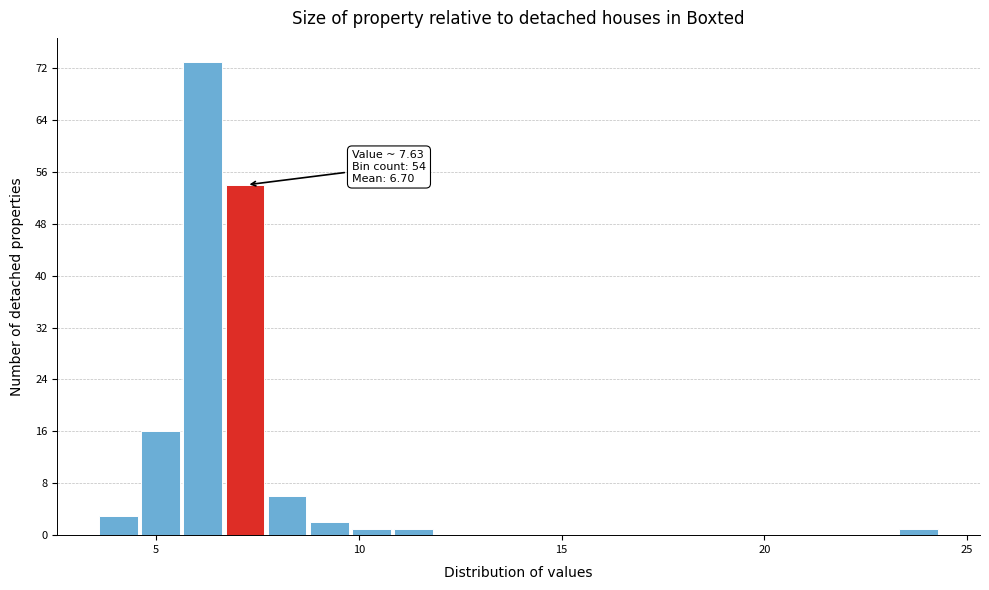

Read against the x-axis, roughly where is the centre of the tallest bar?

6.0